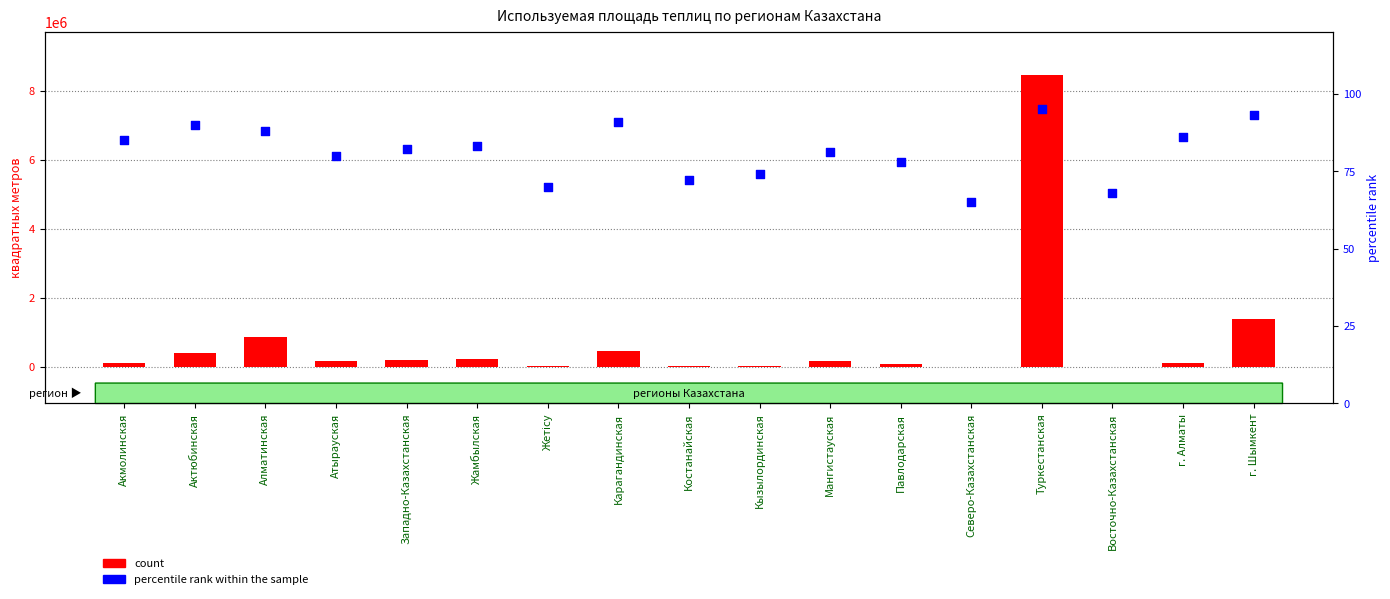

At which category is the sum across all series the highest?

Туркестанская